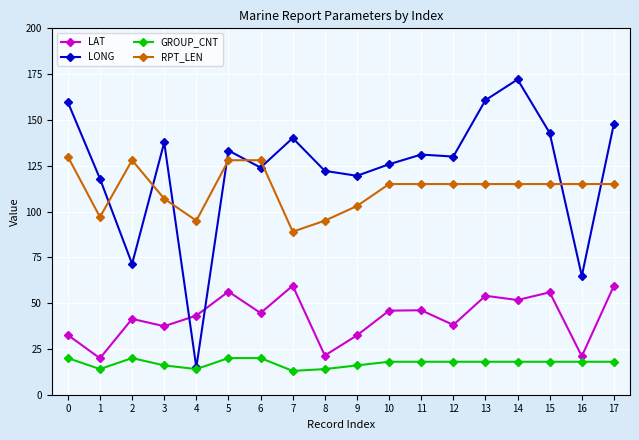

Rank the series by their maximum value, from lowest to highest.

GROUP_CNT, LAT, RPT_LEN, LONG